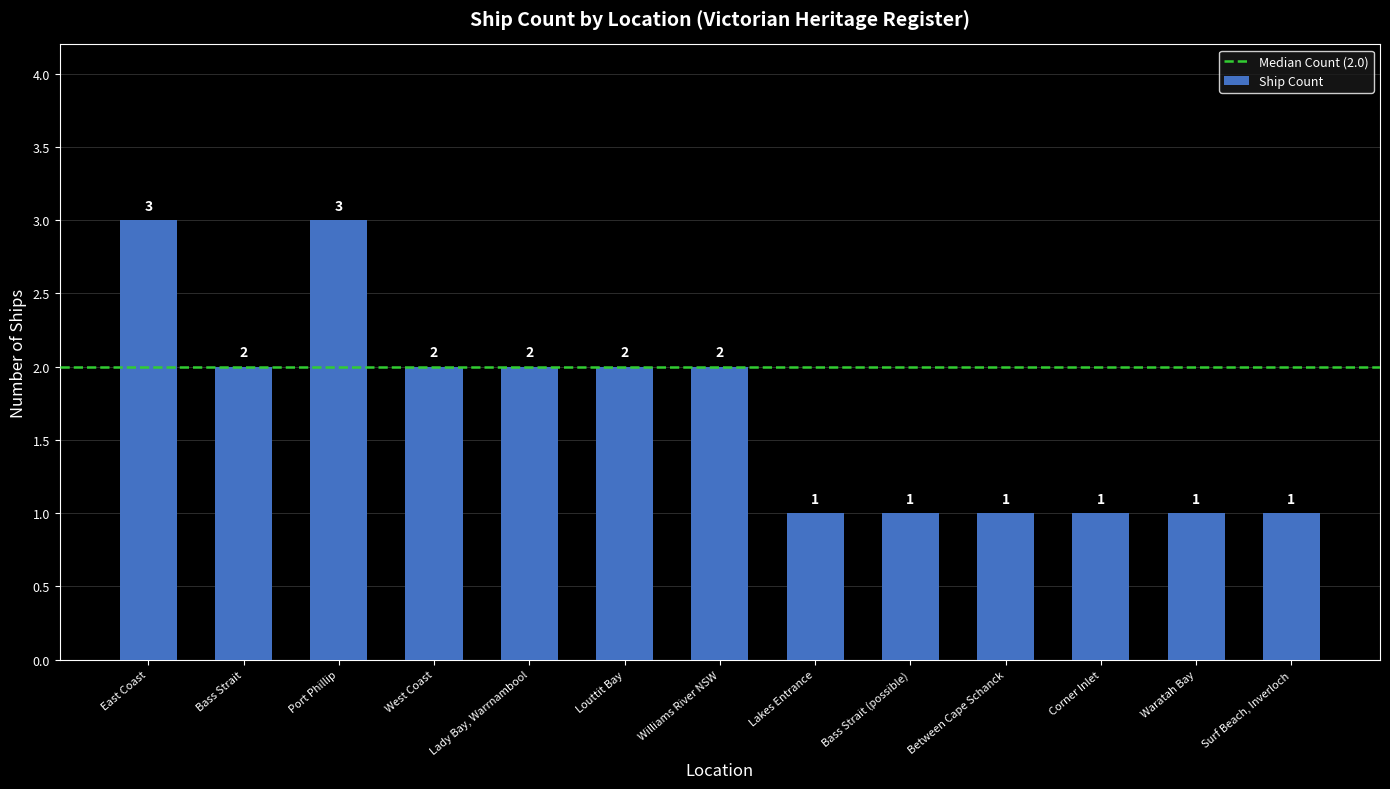

What is the greatest value displayed?

3